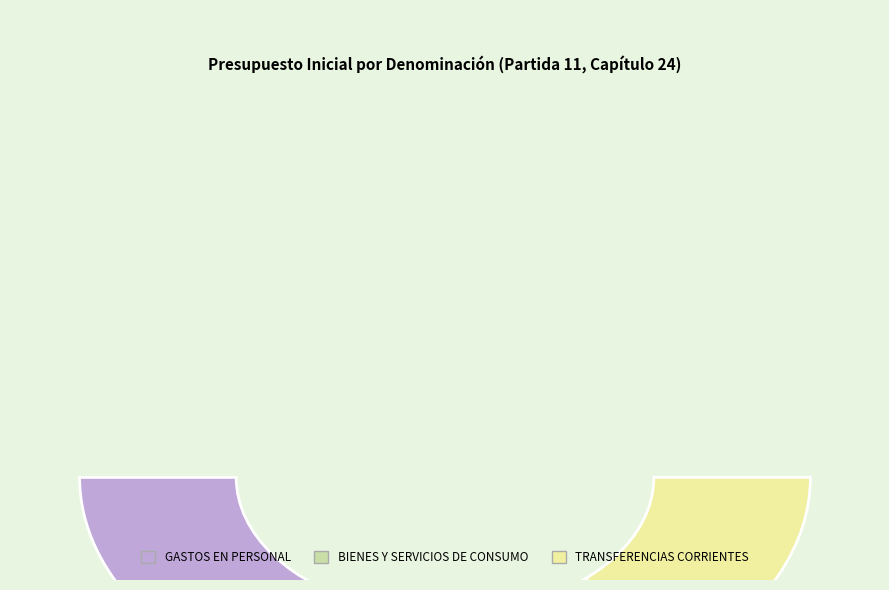

What is the largest slice in the pie chart?

GASTOS EN PERSONAL